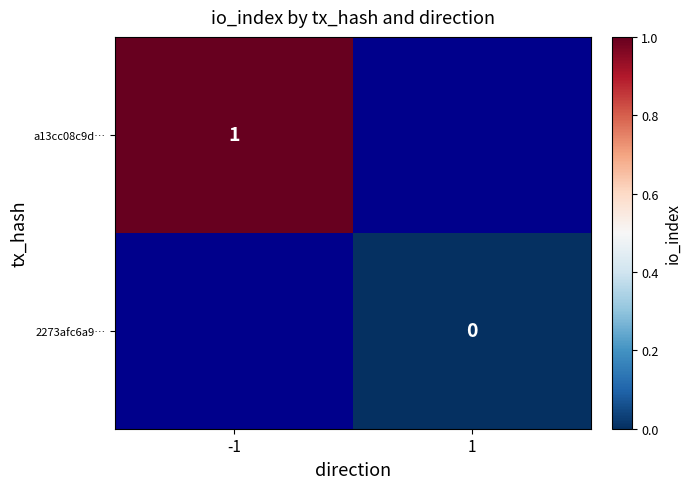

Which label corresponds to the largest value in the chart?

-1